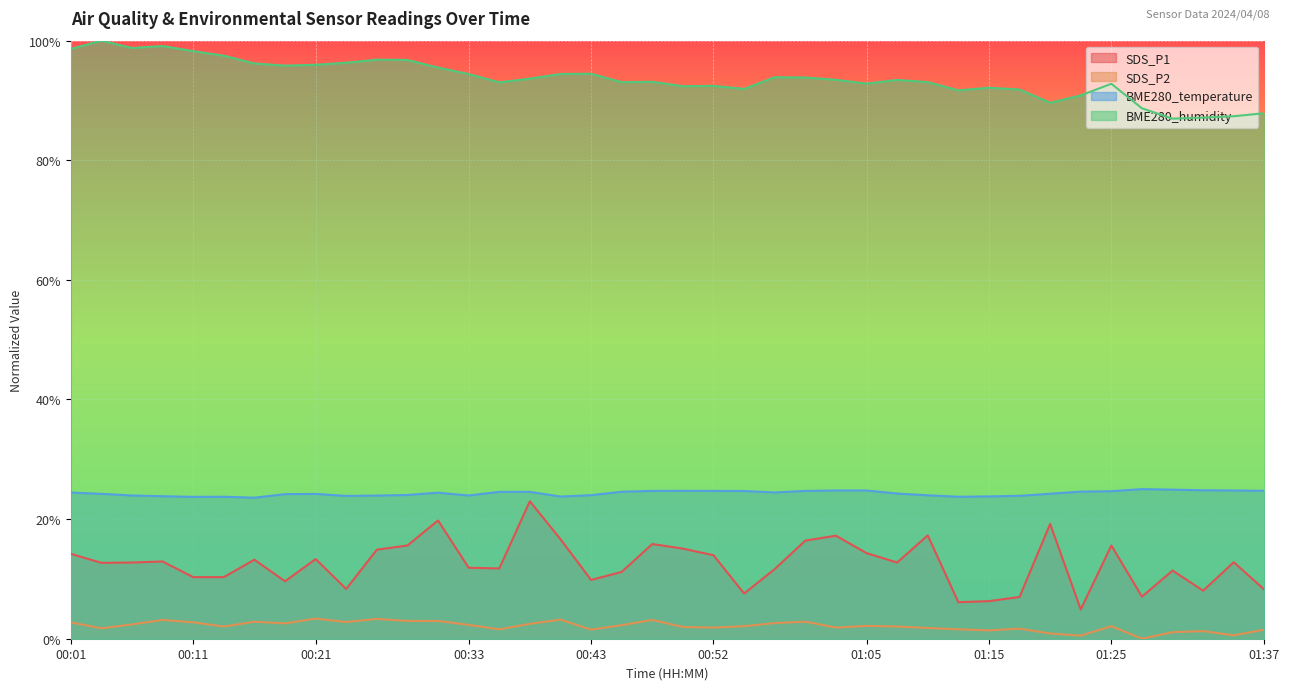

True or false: BME280_humidity has a value of 0.9 at 01:20.

True